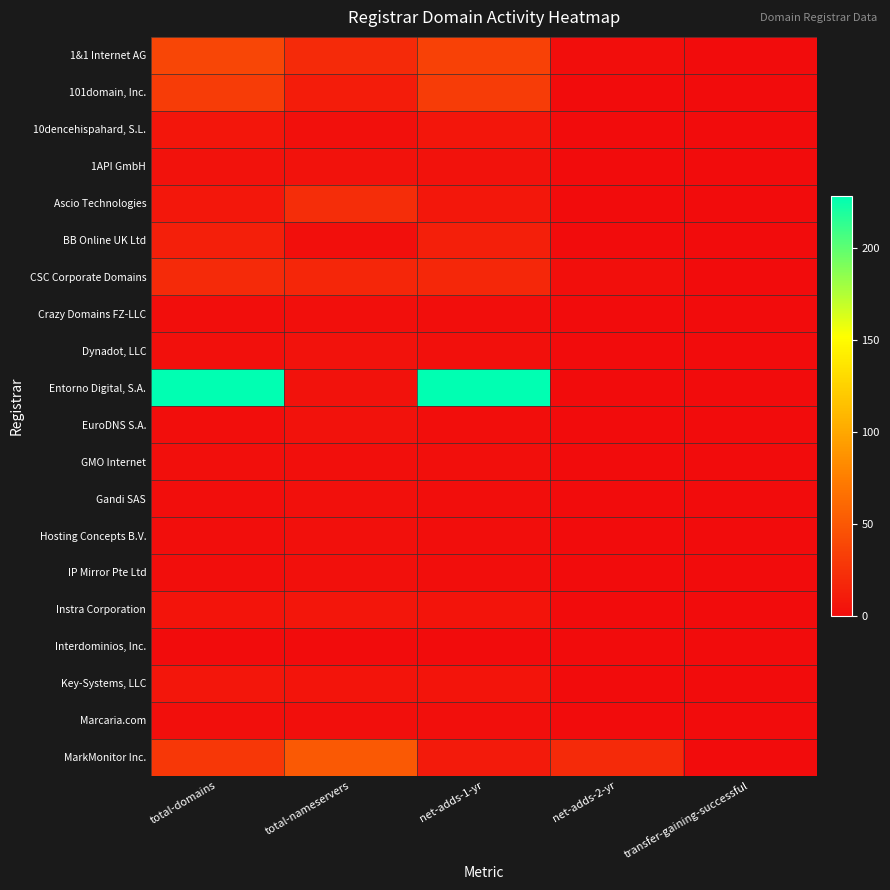

How many data points does each series have?

5